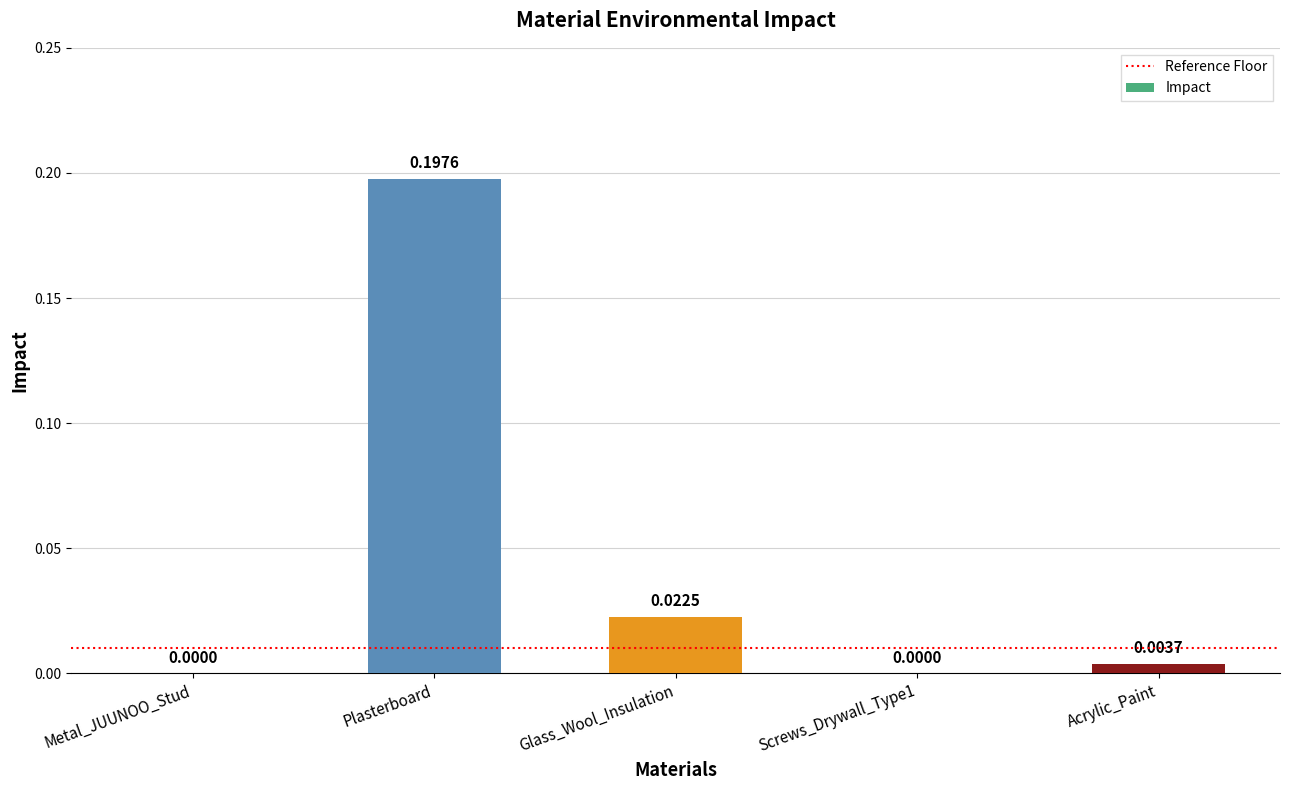

How many series are shown in this chart?

1